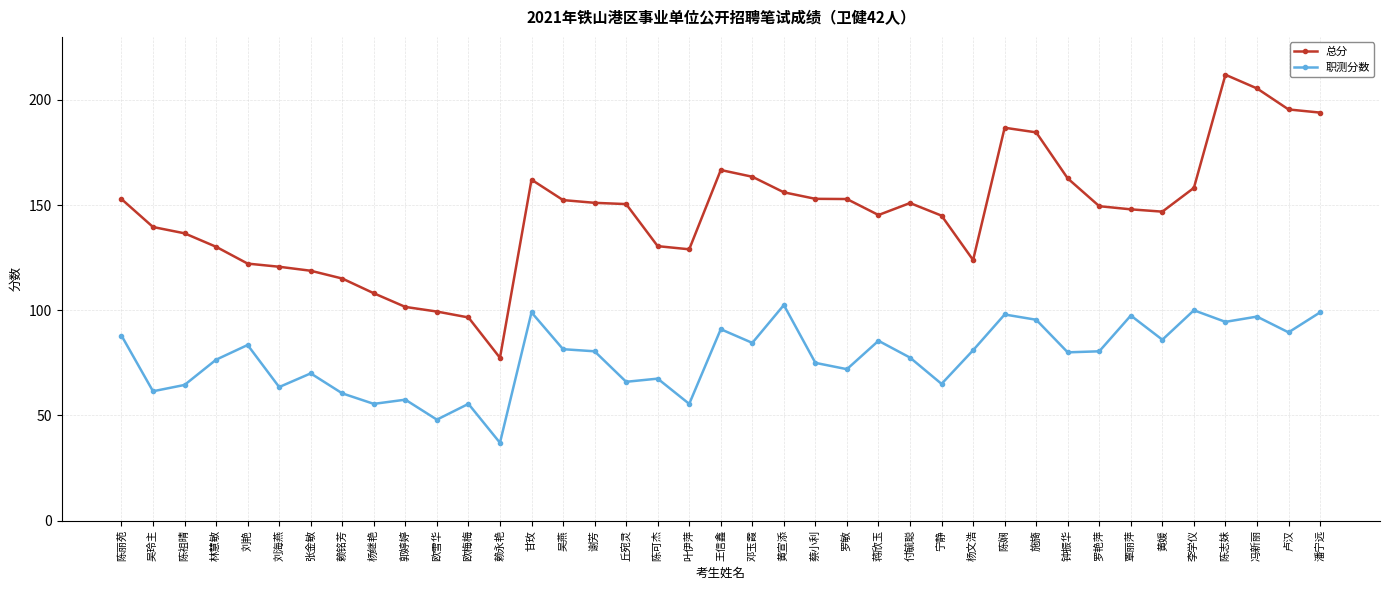

Is it true that 职测分数 equals 61.5 at 吴玲主?

True